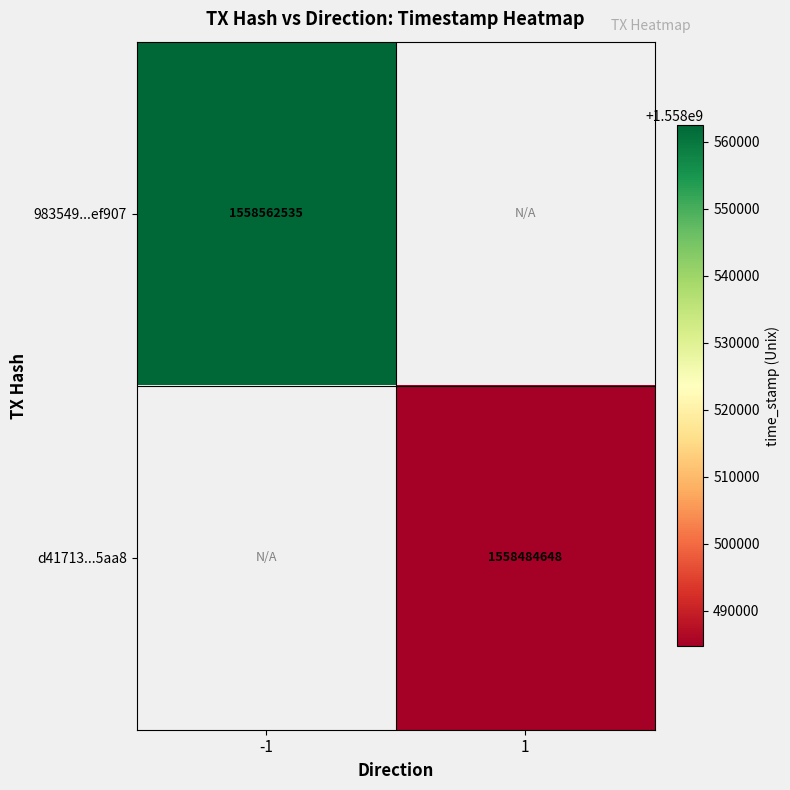

The 983549...ef907 series shows 1558562535 at -1. True or false?

True